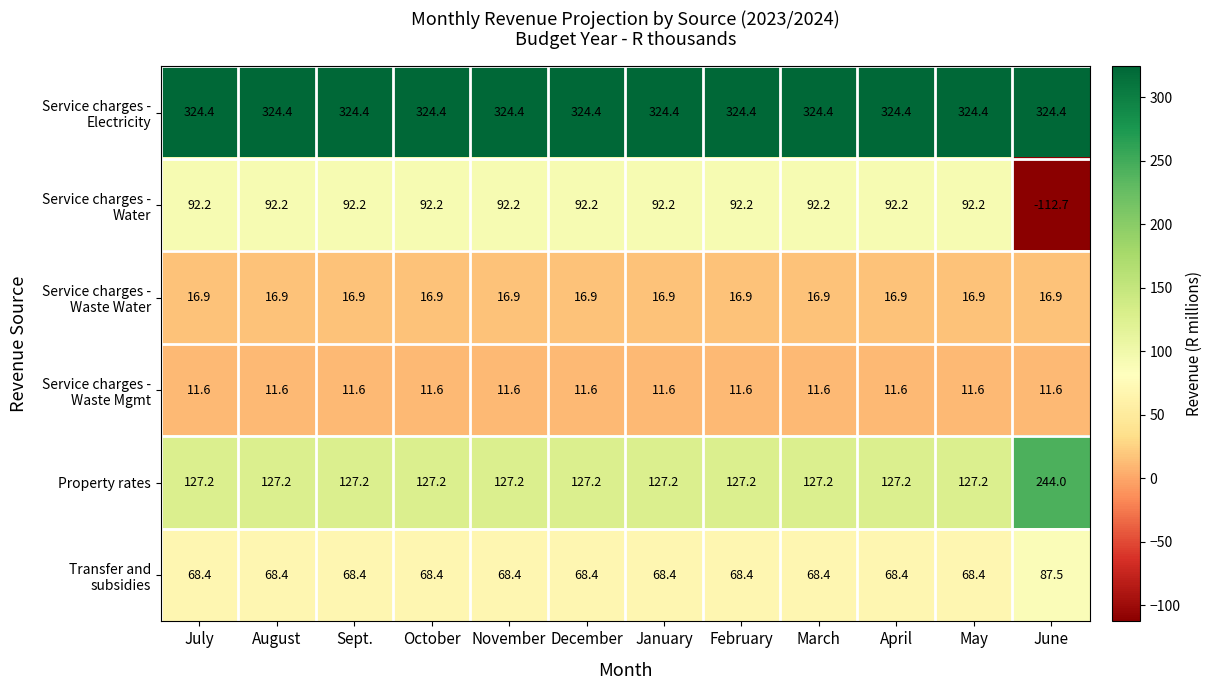

What is the difference between the highest and lowest values at August?

312.8